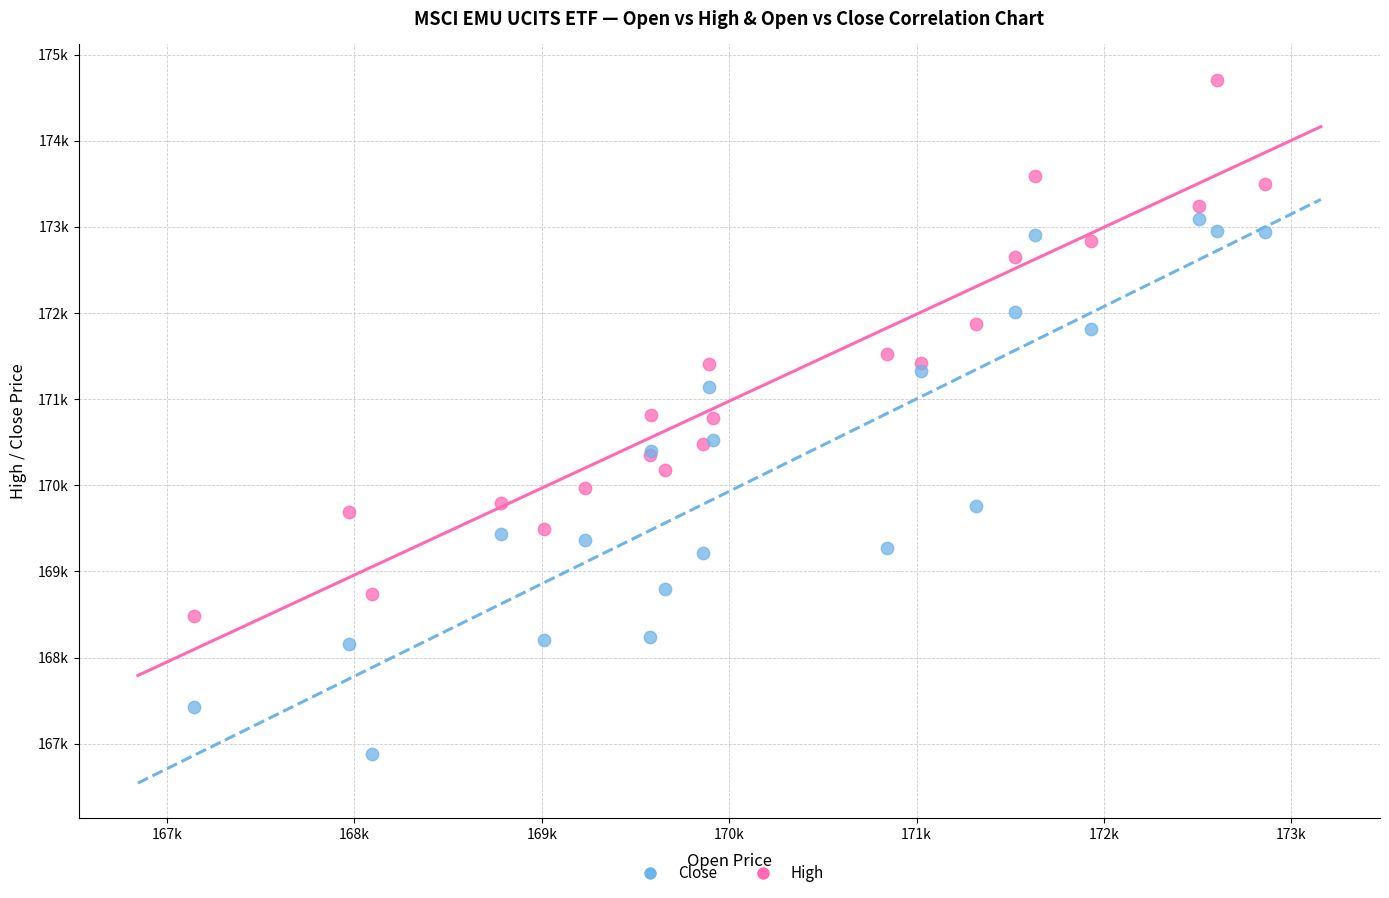

What are all the series names shown in the legend?

Close, High